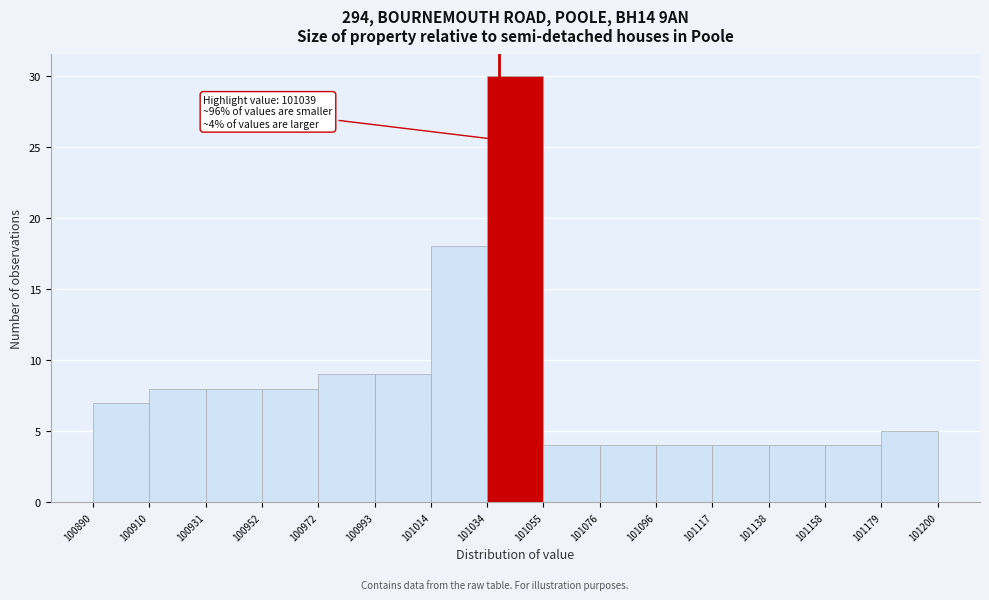

Which range on the x-axis has the tallest bar?

101034 to 101055